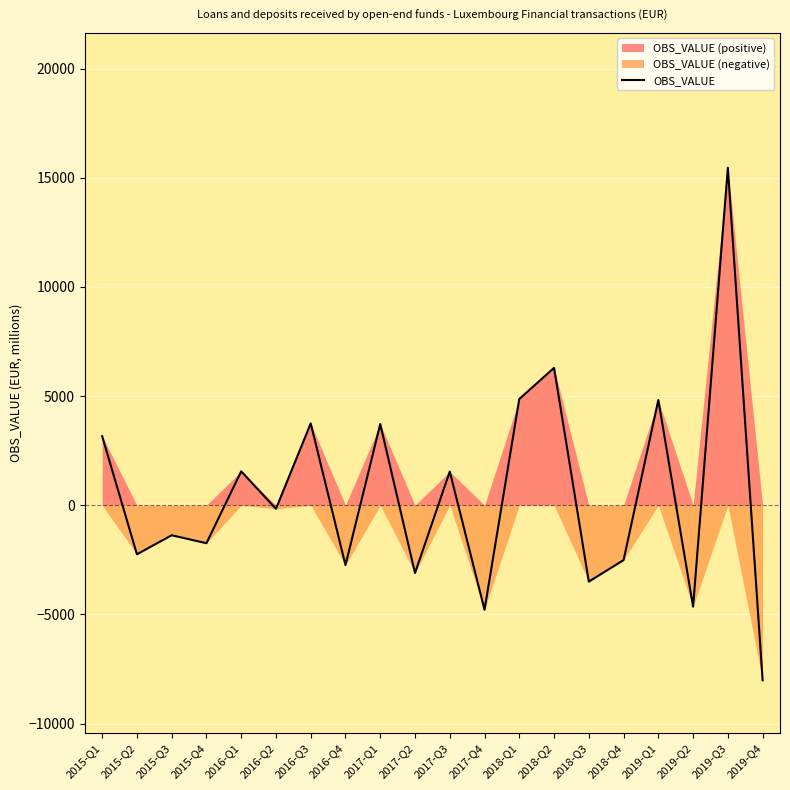

How many points are lower than both their immediate neighbors (excluding endpoints)?

8